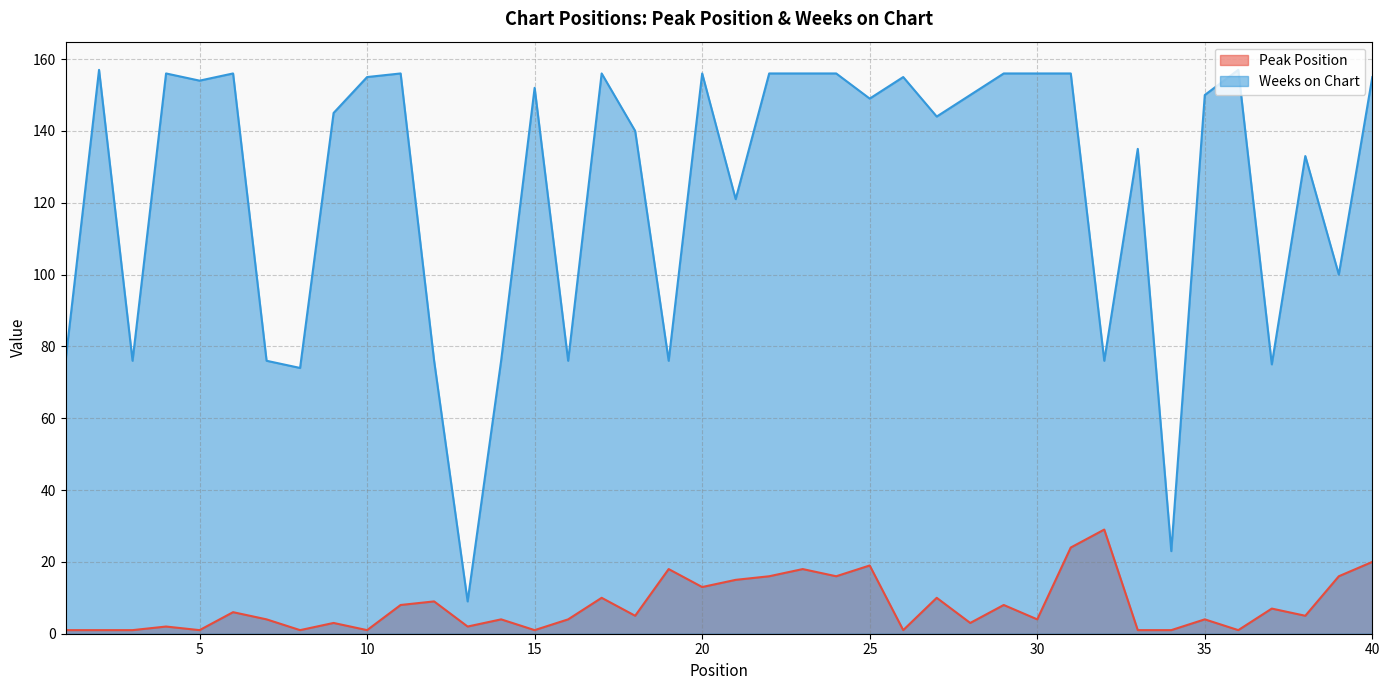

True or false: Weeks on Chart and Peak Position intersect in this chart.

False